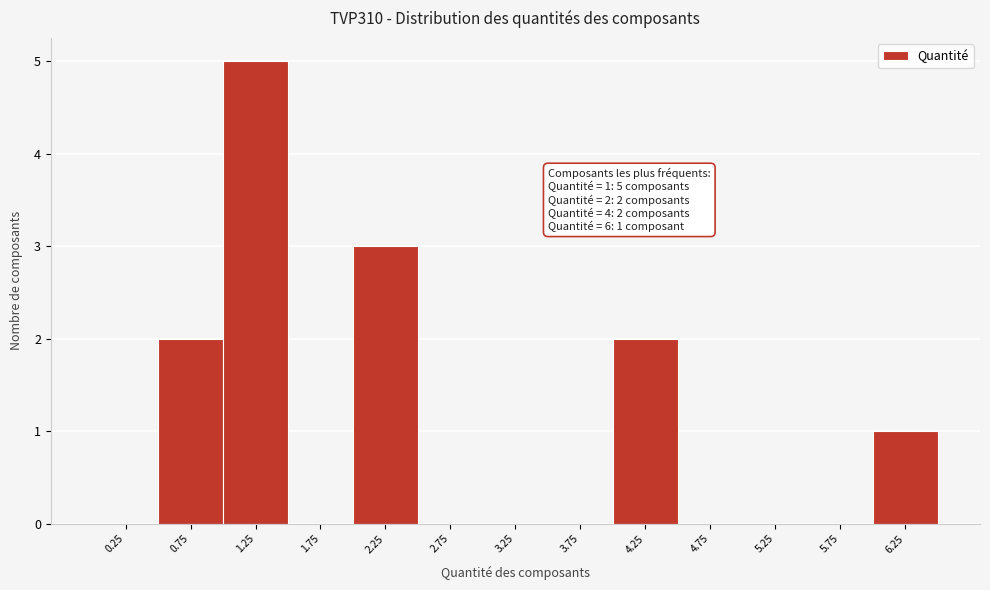

Over which range of the x-axis is the bar tallest?

1.0 to 1.5